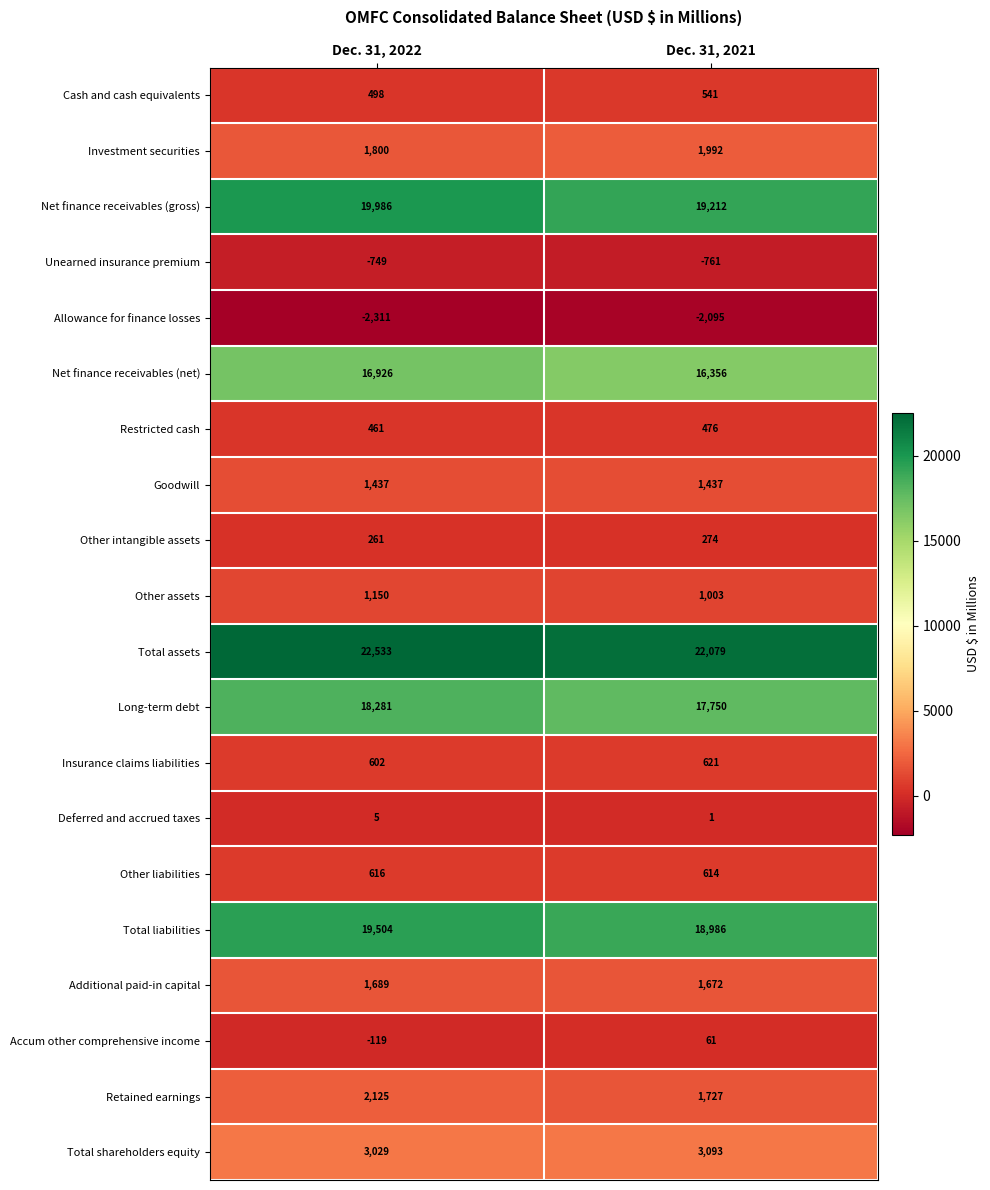

Count the number of data series in this chart.

20